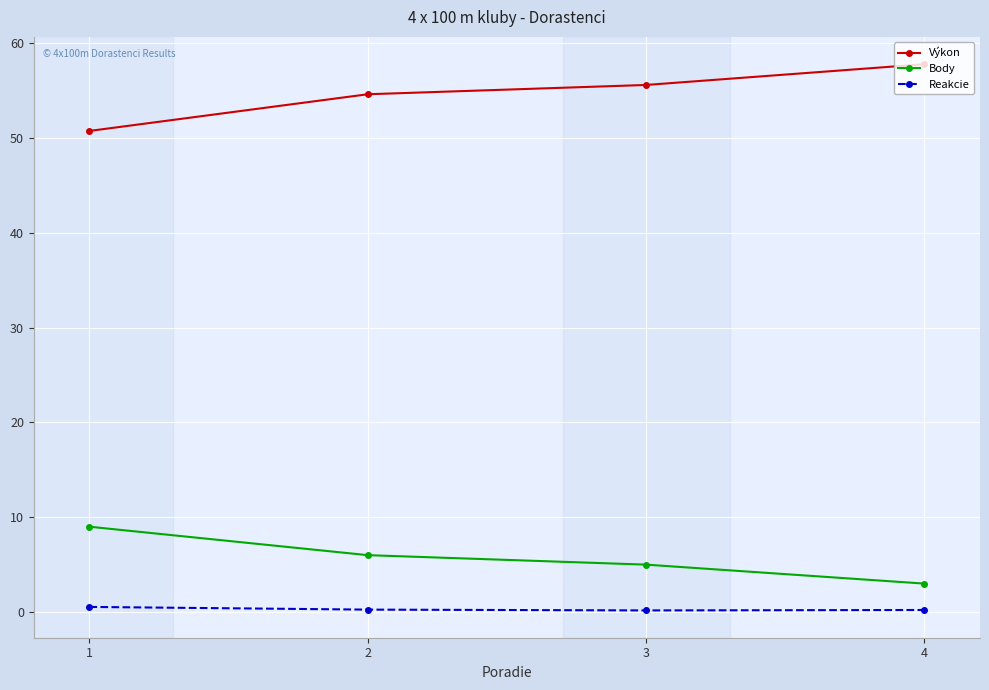

How many lines are shown in the chart?

3